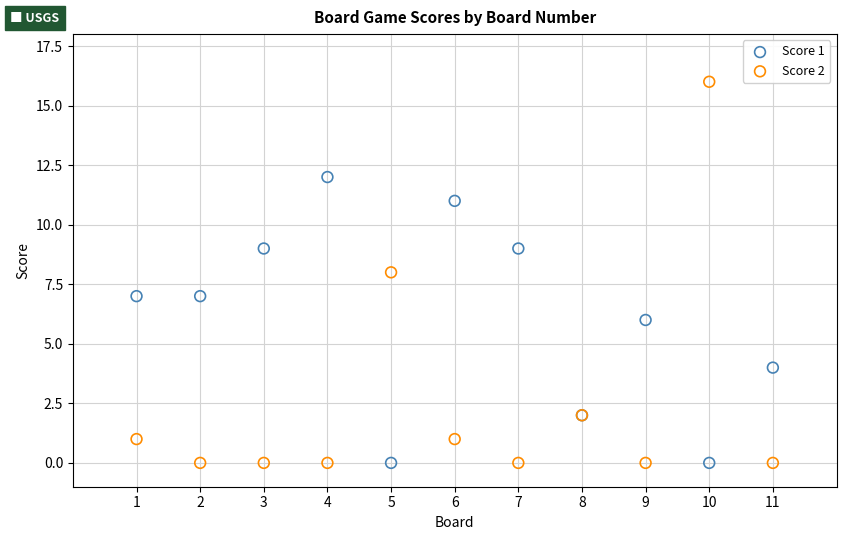

Which series reaches the maximum Y coordinate?

Score 2